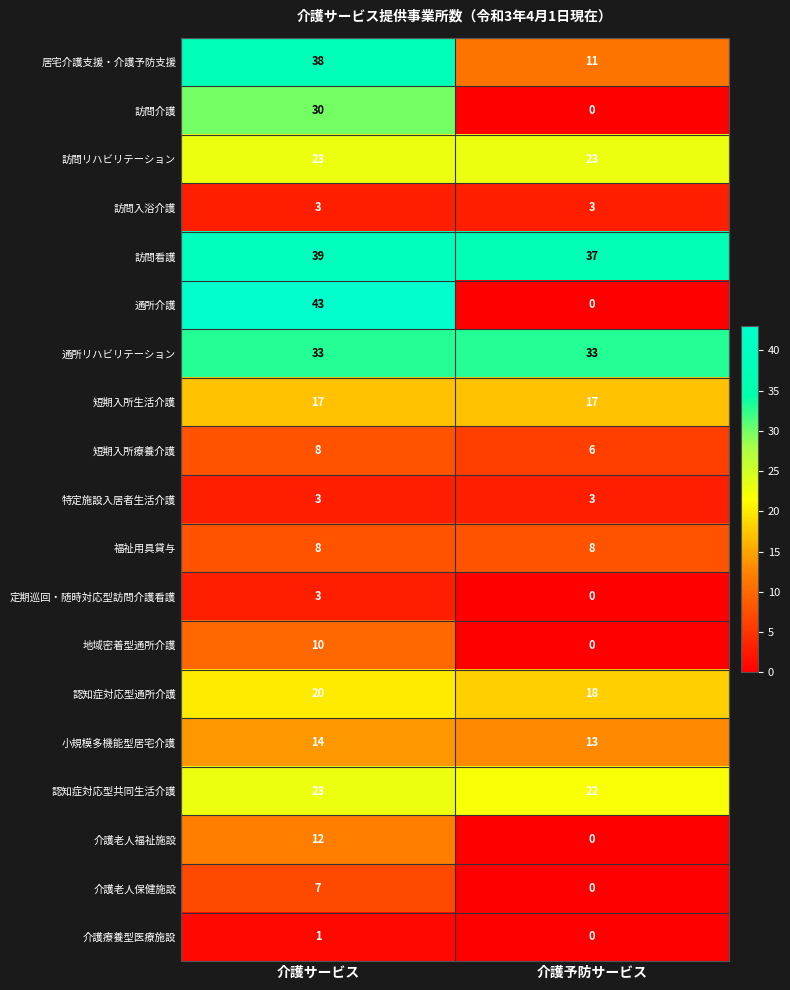

Rank the categories by 認知症対応型共同生活介護 value from lowest to highest.

介護予防サービス, 介護サービス